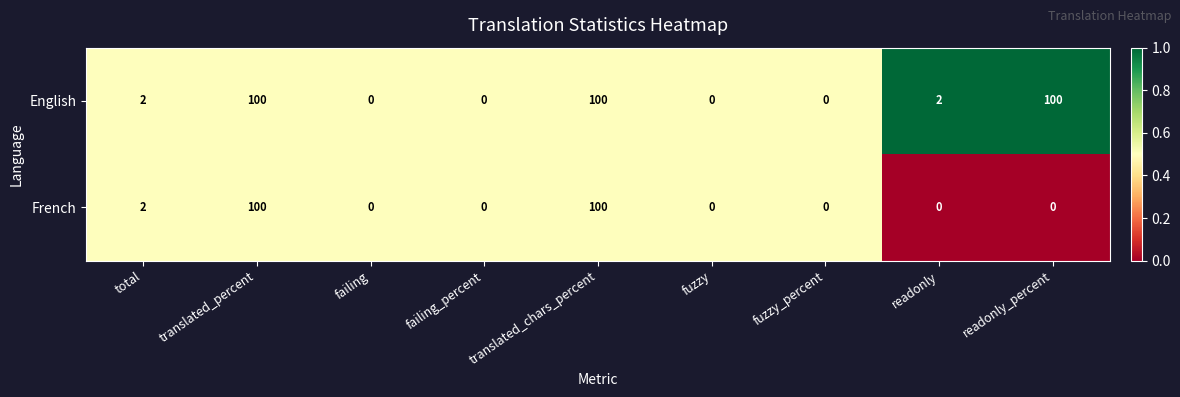

Is it true that French equals 3 at total?

False